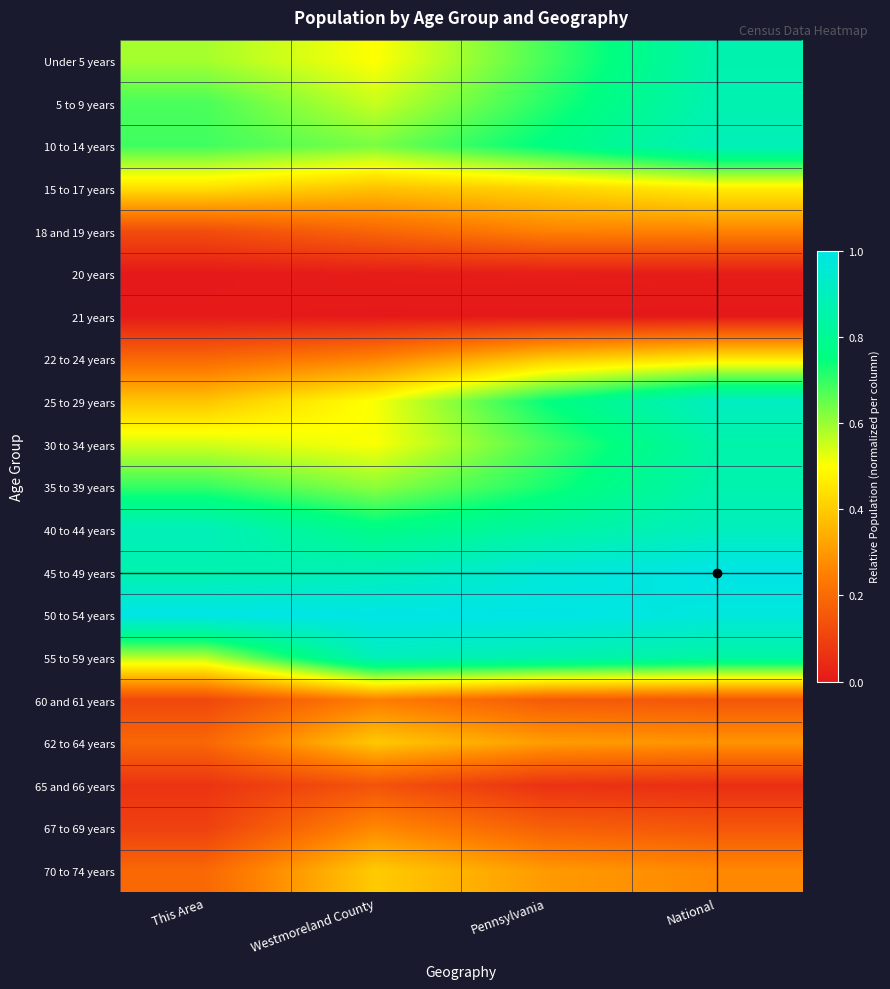

Reading left to right, transcribe all the data shown in this chart.

Under 5 years: This Area=0.6	Westmoreland County=0.5	Pennsylvania=0.7	National=0.9
5 to 9 years: This Area=0.7	Westmoreland County=0.6	Pennsylvania=0.7	National=0.9
10 to 14 years: This Area=0.7	Westmoreland County=0.6	Pennsylvania=0.8	National=0.9
15 to 17 years: This Area=0.4	Westmoreland County=0.4	Pennsylvania=0.4	National=0.5
18 and 19 years: This Area=0.1	Westmoreland County=0.2	Pennsylvania=0.3	National=0.3
20 years: This Area=0.0	Westmoreland County=0.0	Pennsylvania=0.0	National=0.0
21 years: This Area=0.0	Westmoreland County=0.0	Pennsylvania=0.0	National=0.0
22 to 24 years: This Area=0.2	Westmoreland County=0.3	Pennsylvania=0.4	National=0.5
25 to 29 years: This Area=0.4	Westmoreland County=0.5	Pennsylvania=0.7	National=0.9
30 to 34 years: This Area=0.5	Westmoreland County=0.5	Pennsylvania=0.7	National=0.9
35 to 39 years: This Area=0.7	Westmoreland County=0.6	Pennsylvania=0.7	National=0.9
40 to 44 years: This Area=0.9	Westmoreland County=0.8	Pennsylvania=0.8	National=0.9
45 to 49 years: This Area=0.9	Westmoreland County=0.9	Pennsylvania=1.0	National=1.0
50 to 54 years: This Area=1.0	Westmoreland County=1.0	Pennsylvania=1.0	National=1.0
55 to 59 years: This Area=0.6	Westmoreland County=0.9	Pennsylvania=0.9	National=0.8
60 and 61 years: This Area=0.1	Westmoreland County=0.2	Pennsylvania=0.2	National=0.2
62 to 64 years: This Area=0.2	Westmoreland County=0.4	Pennsylvania=0.3	National=0.3
65 and 66 years: This Area=0.1	Westmoreland County=0.1	Pennsylvania=0.1	National=0.1
67 to 69 years: This Area=0.1	Westmoreland County=0.3	Pennsylvania=0.2	National=0.2
70 to 74 years: This Area=0.2	Westmoreland County=0.4	Pennsylvania=0.3	National=0.3